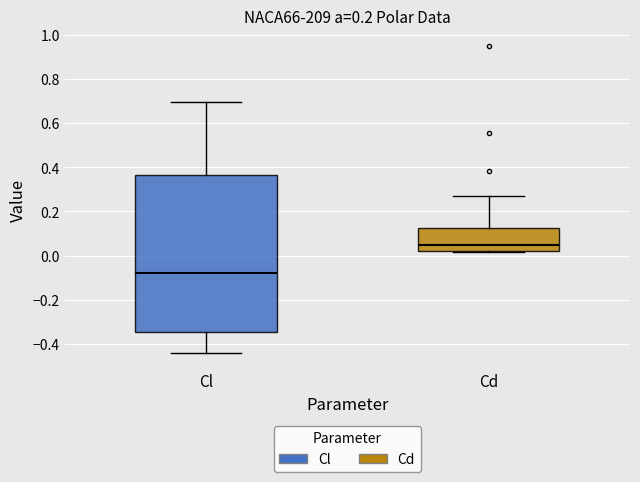

Which box's median line is the highest?

Cd